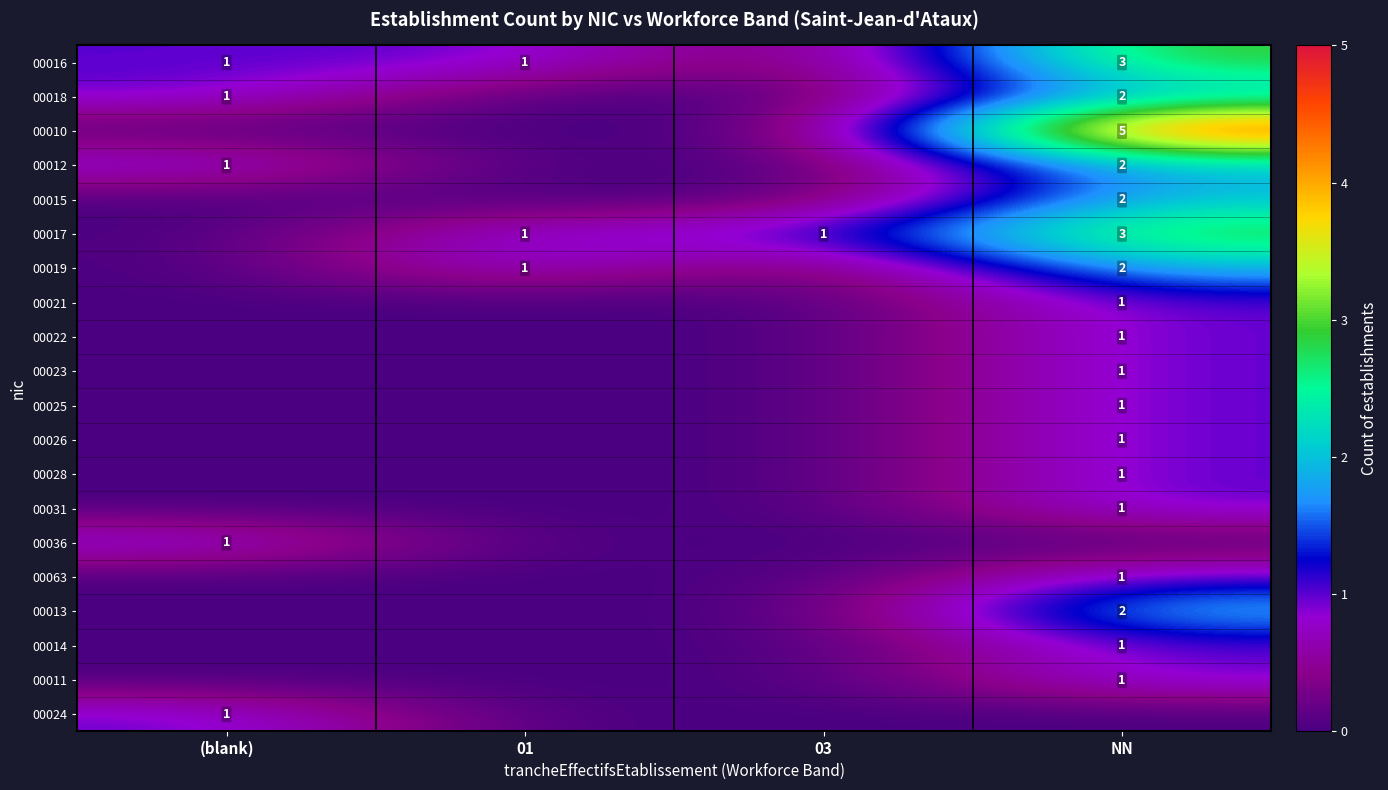

Is it true that 00063 equals 0 at NN?

False